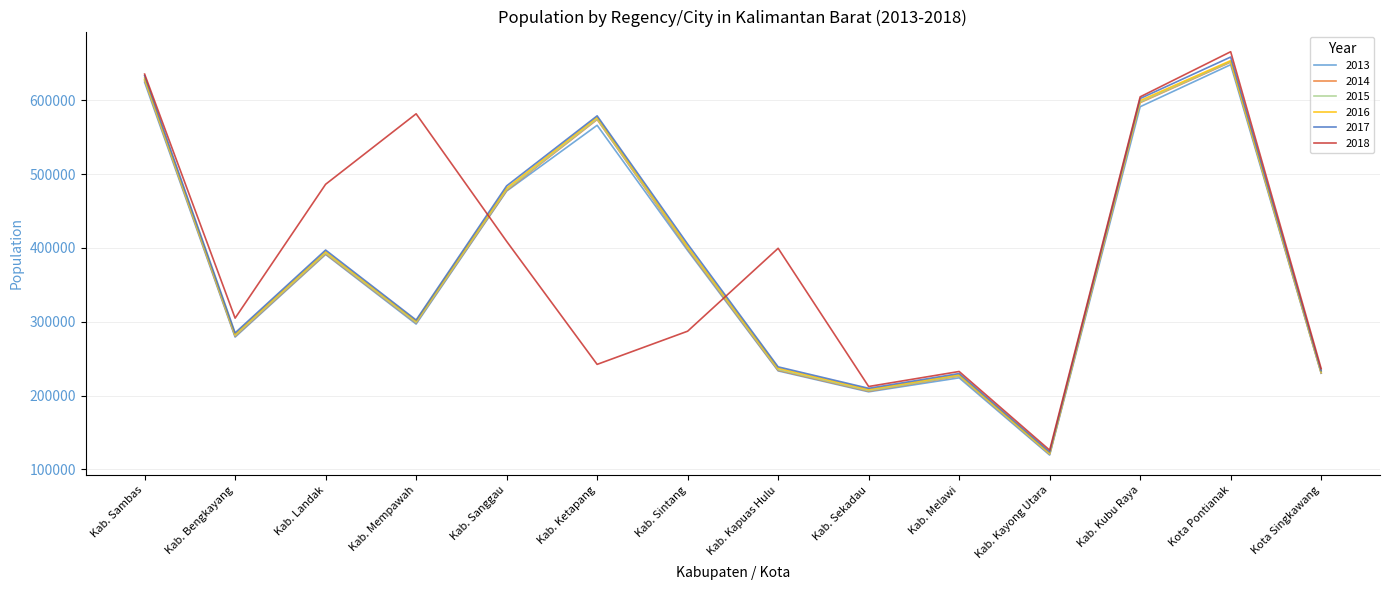

What is the difference between the maximum and second lowest values in the 2018 series?

453492